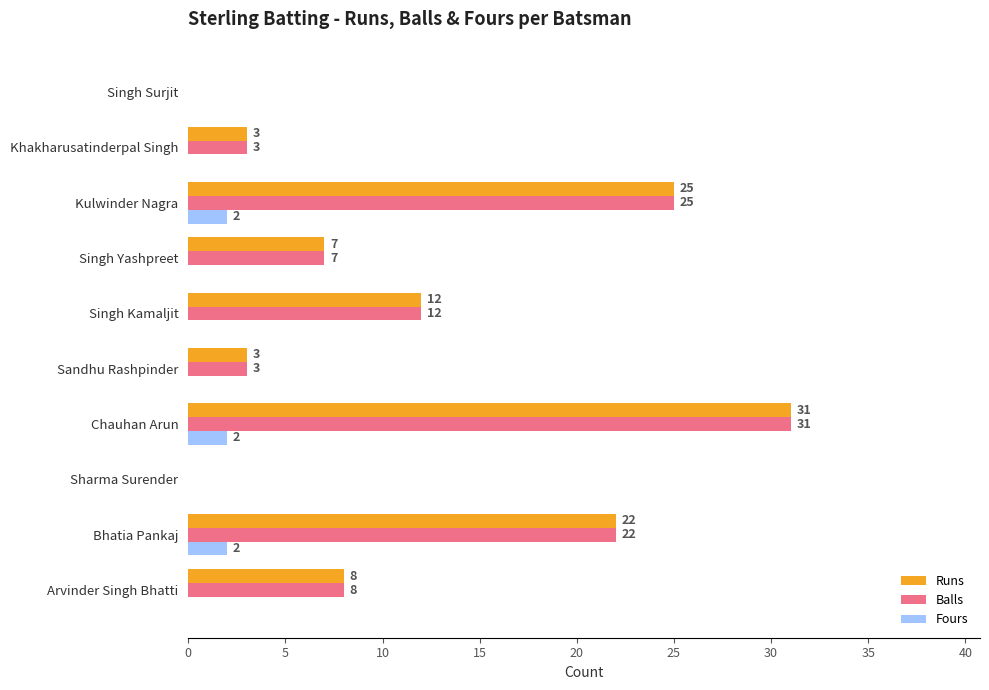

What is the sum of the Balls values at Singh Kamaljit and Singh Surjit?

12